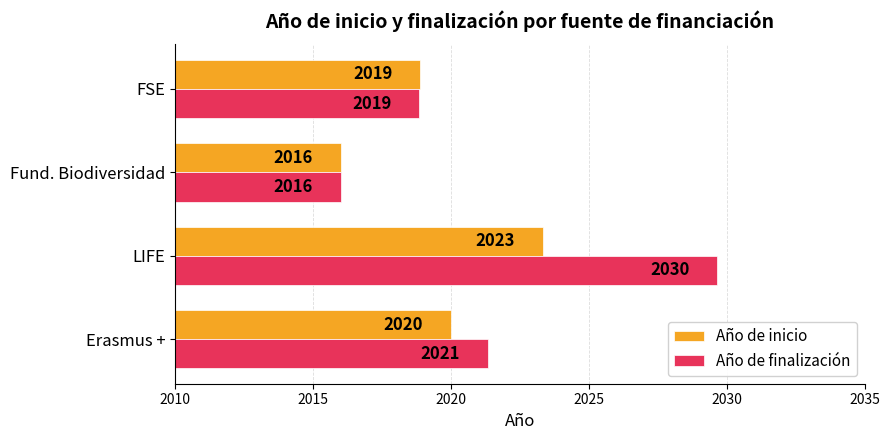

Where is Año de inicio nearest to the value 2019?

FSE